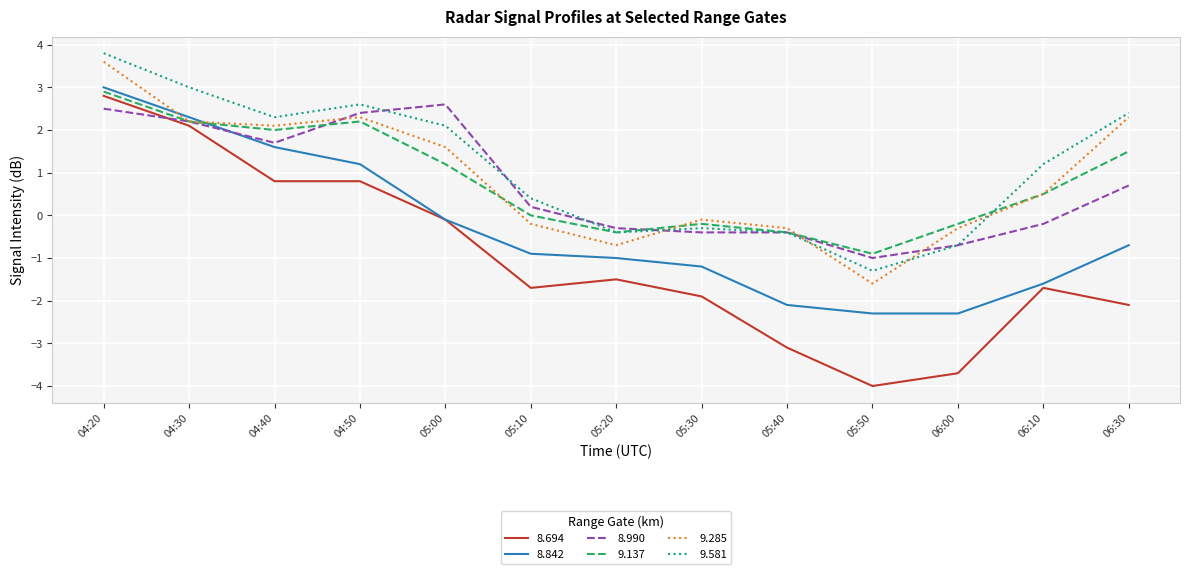

What is the minimum value shown in the chart?

-4.0